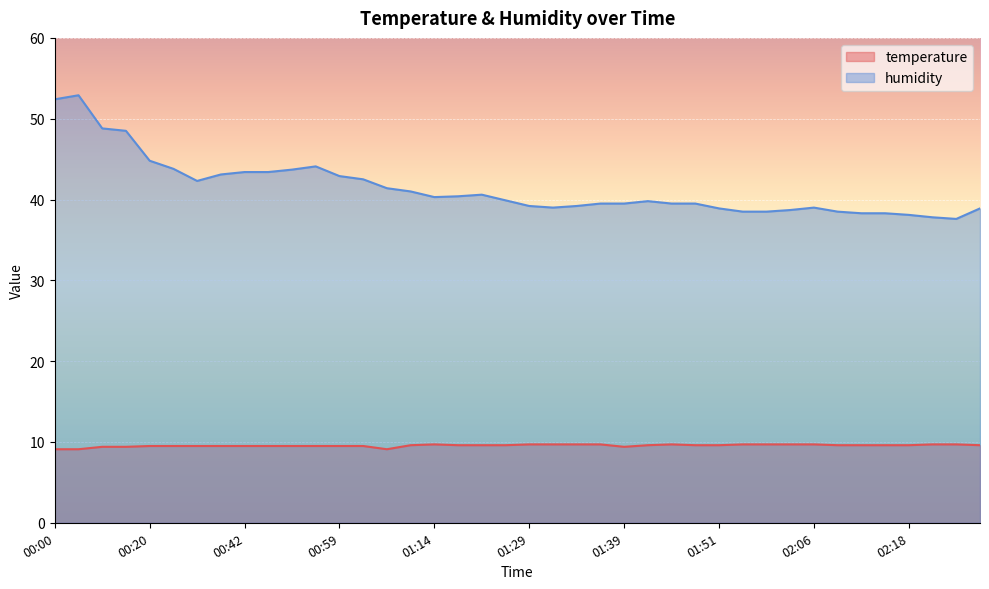

Where is temperature nearest to the value 9?

00:00